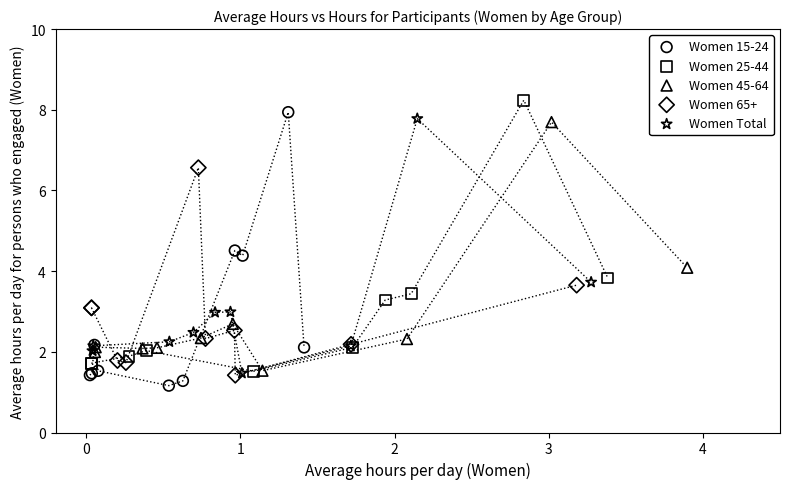

Which series has the largest Y range (max minus min)?

Women 15-24